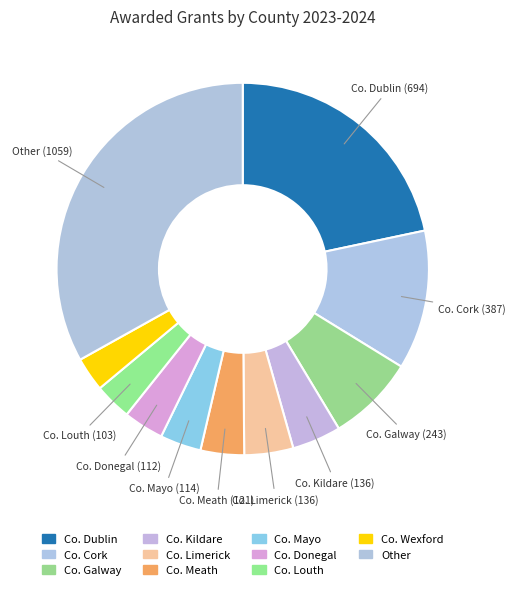

Is there any slice that represents more than half of the pie?

No